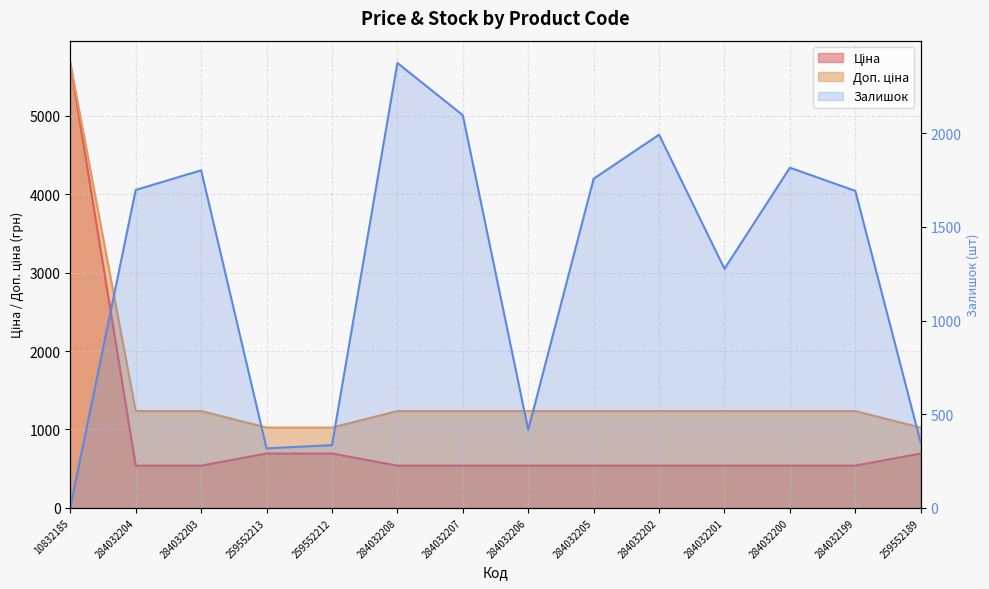

At which label is Залишок closest to 1189?

284032201